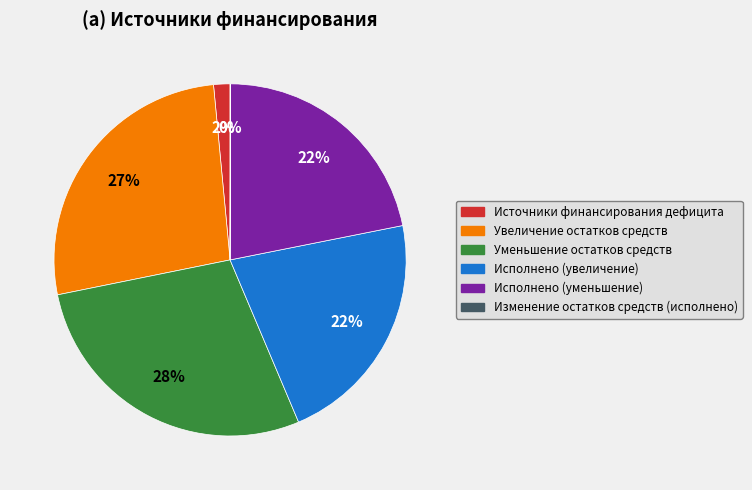

What is the largest slice in the pie chart?

Уменьшение остатков средств